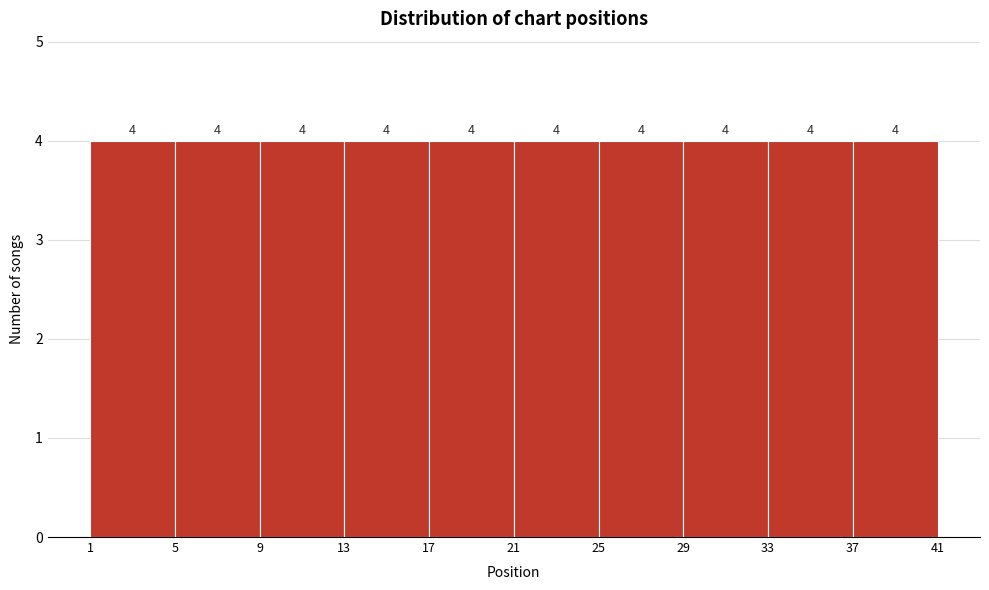

Reading left to right, transcribe this chart: for each bar, give the range it covers on the x-axis and its height.

1 to 5: 4
5 to 9: 4
9 to 13: 4
13 to 17: 4
17 to 21: 4
21 to 25: 4
25 to 29: 4
29 to 33: 4
33 to 37: 4
37 to 41: 4